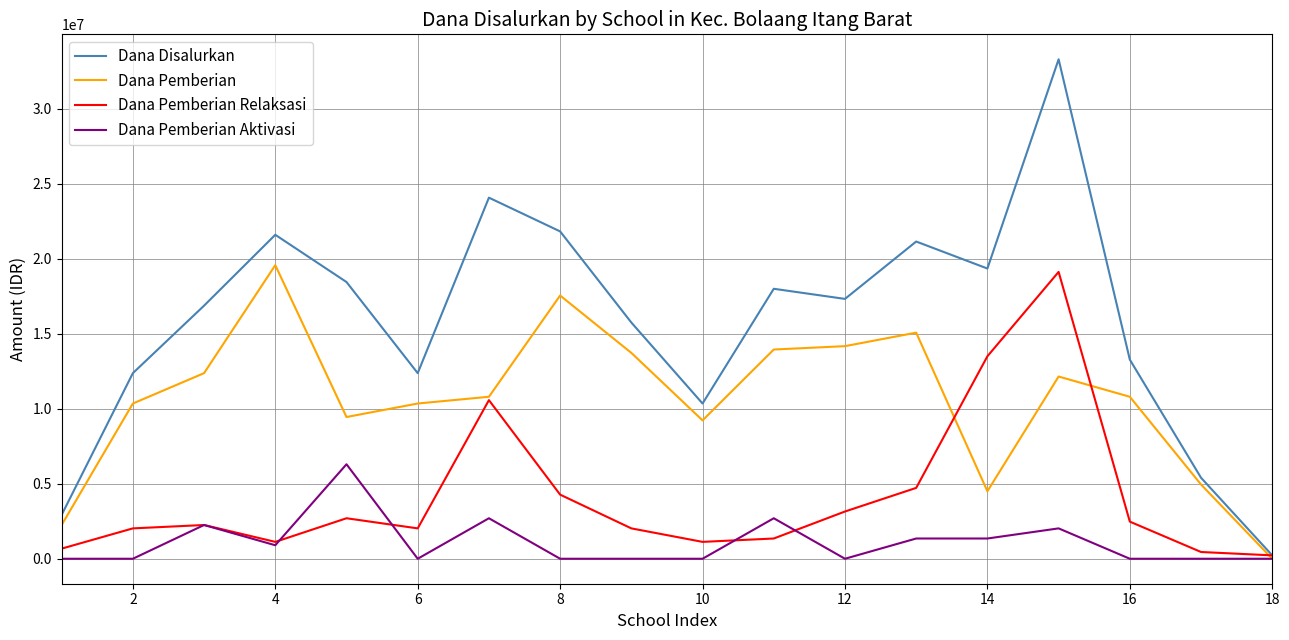

Which series has the largest range (max minus min)?

Dana Disalurkan